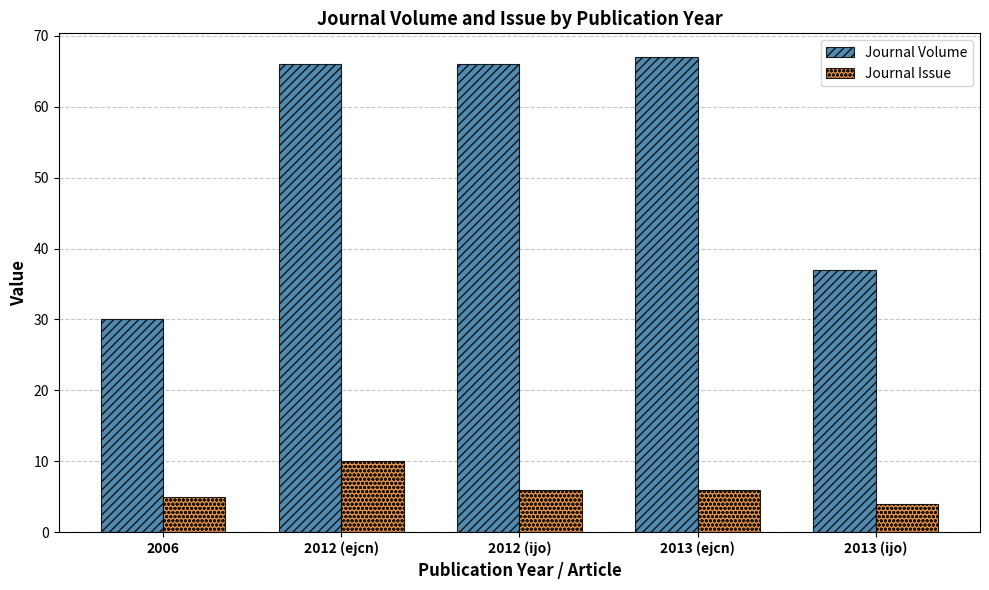

Which series changed the most between 2006 and 2013 (ejcn)?

Journal Volume